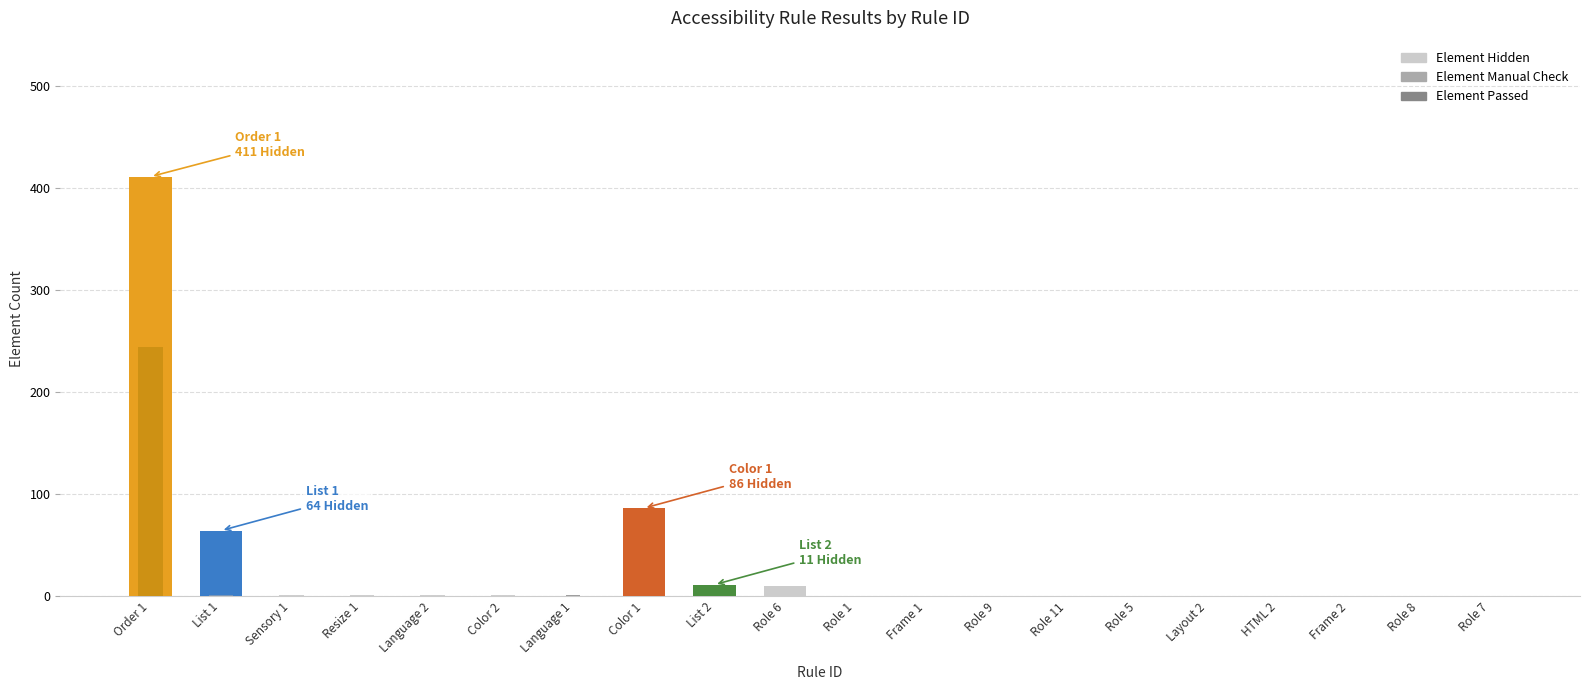

How many positive values does the Element Manual Check series have?

6